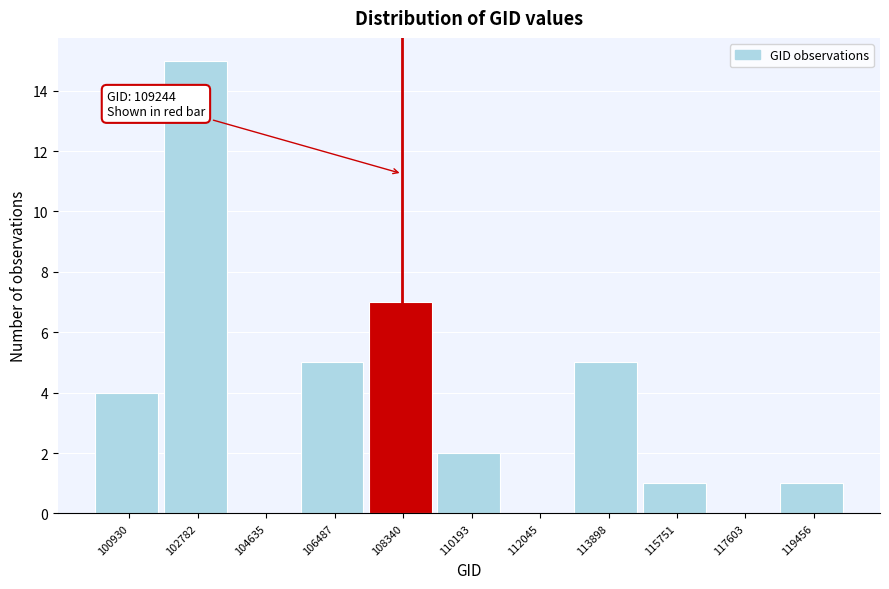

Reading left to right, transcribe all the data shown in this chart.

100930=4	102782=15	104635=0	106487=5	108340=7	110193=2	112045=0	113898=5	115751=1	117603=0	119456=1